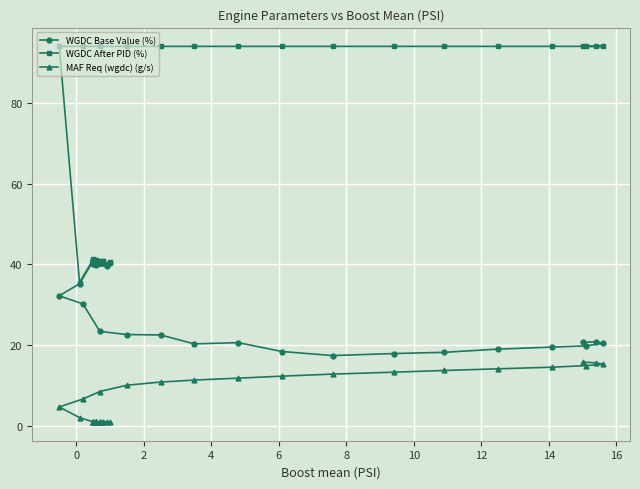

Is this an area chart (filled region under the line)?

No